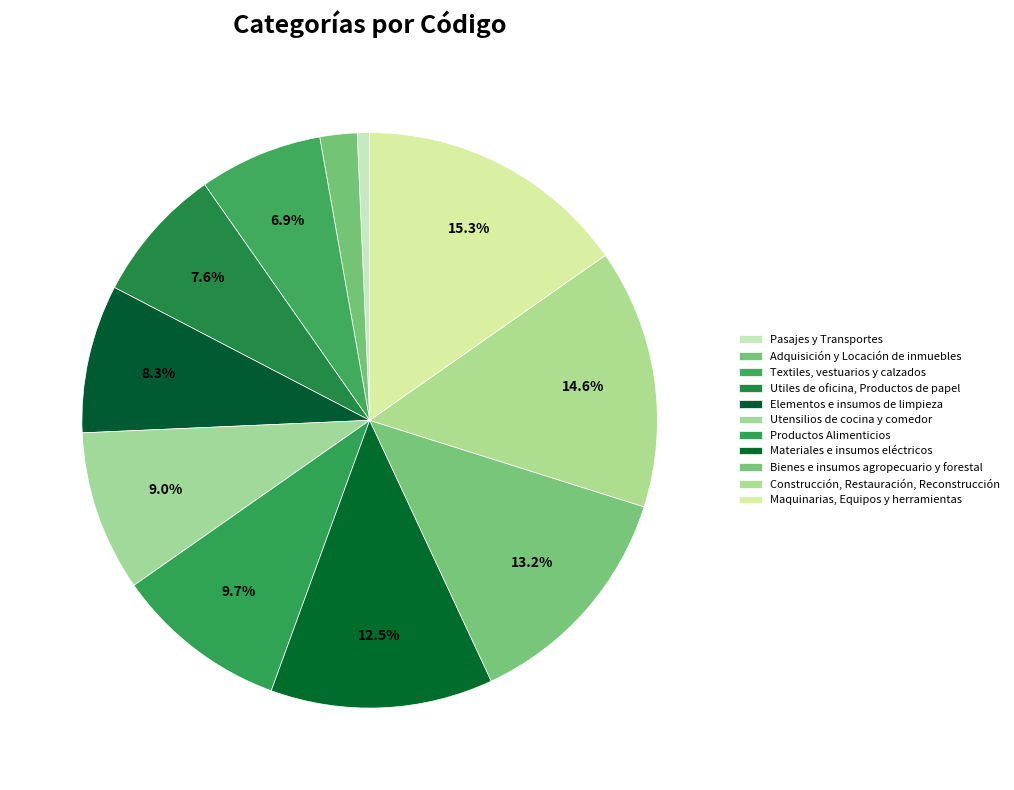

What is the total percentage of Bienes e insumos agropecuario y forestal and Textiles, vestuarios y calzados?

20.1%